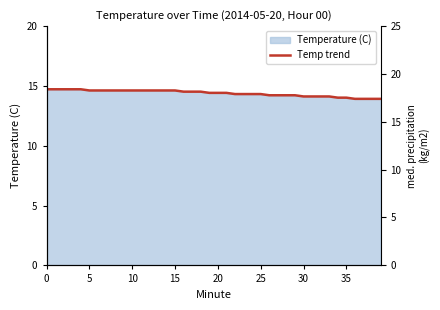

What is the label of the 29th point from the left?

28